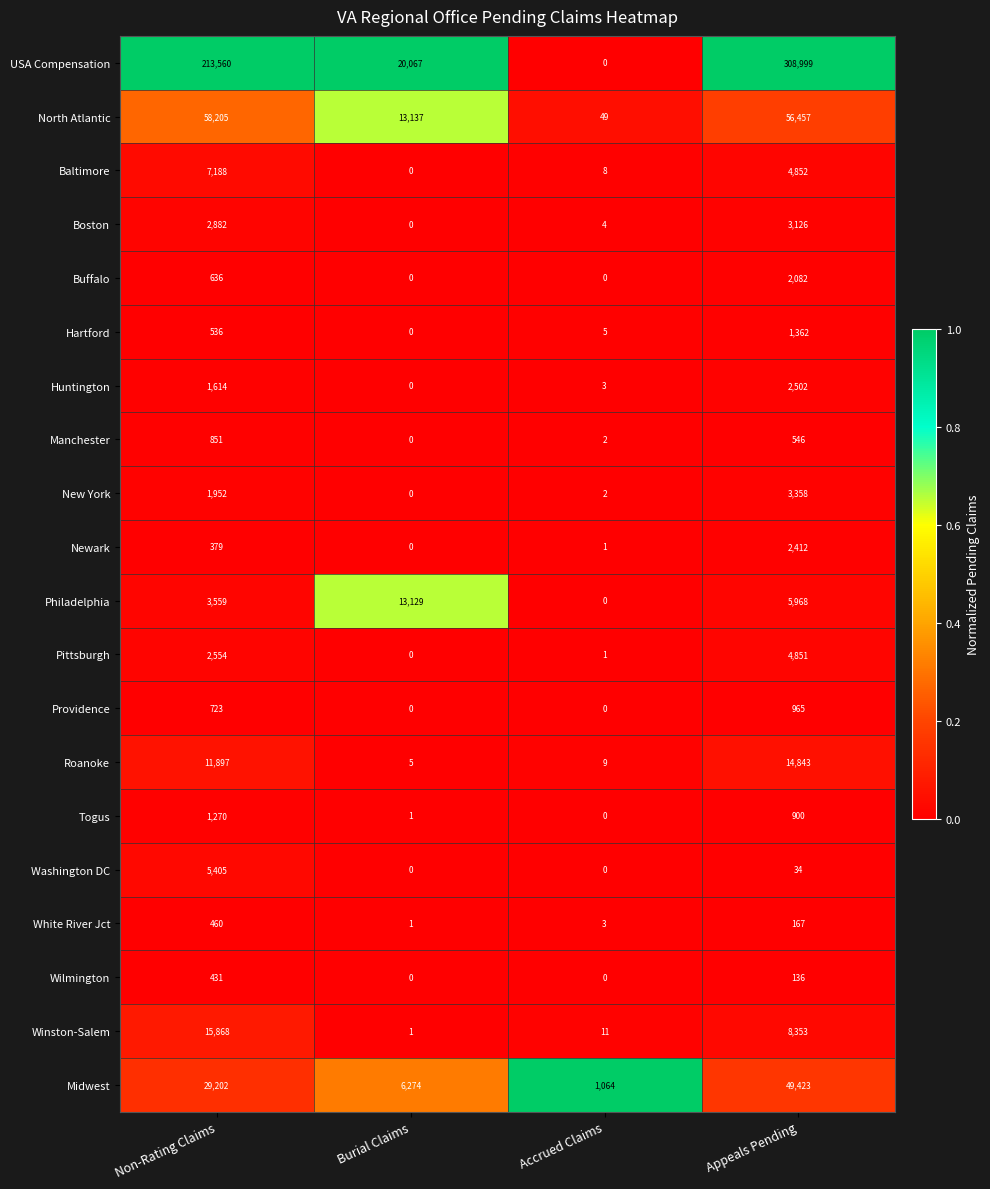

The value of New York at Burial Claims is -2169. True or false?

False